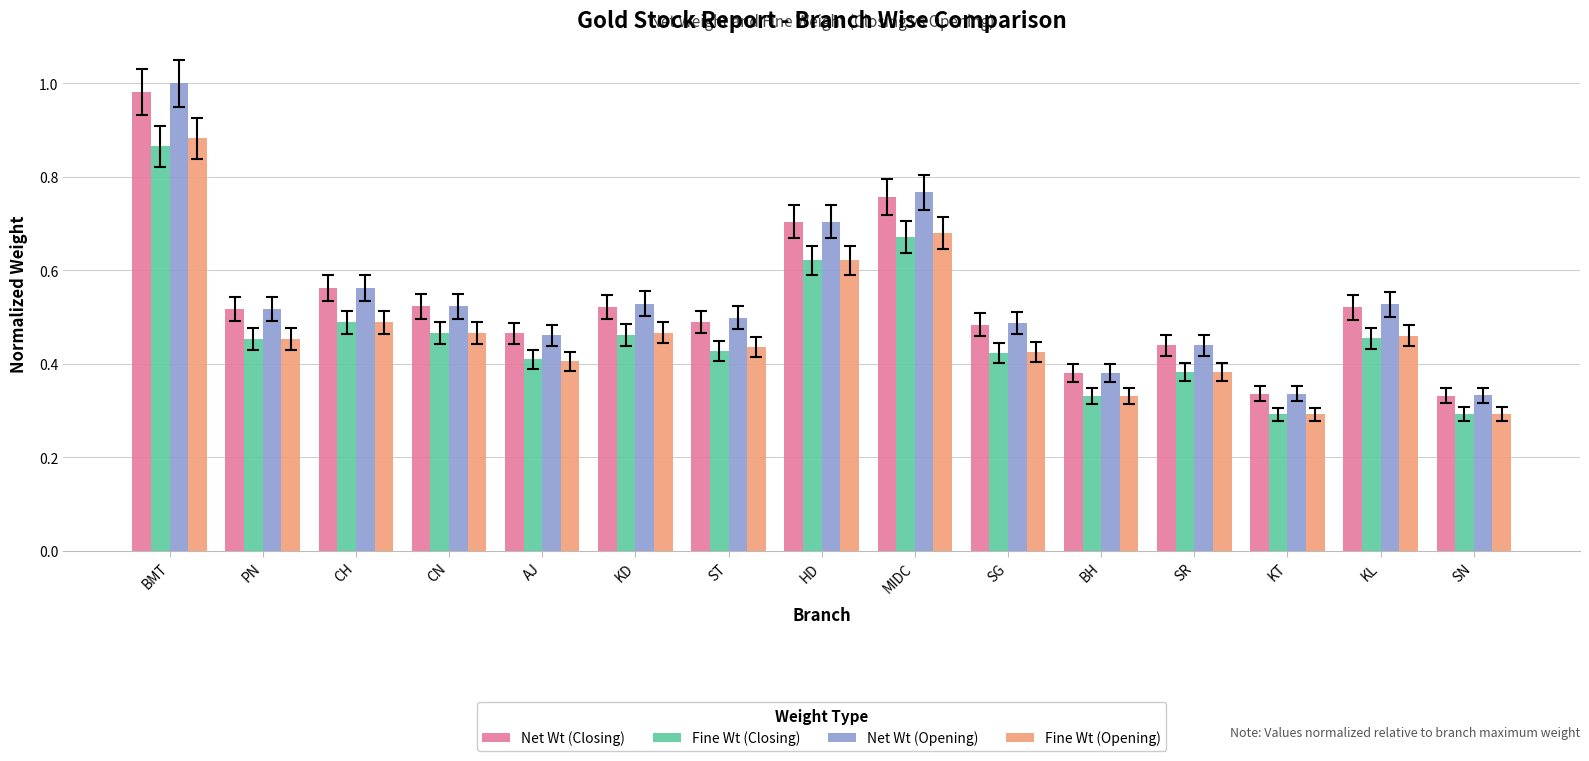

The value of Net Wt (Closing) at CN is 0.7. True or false?

False